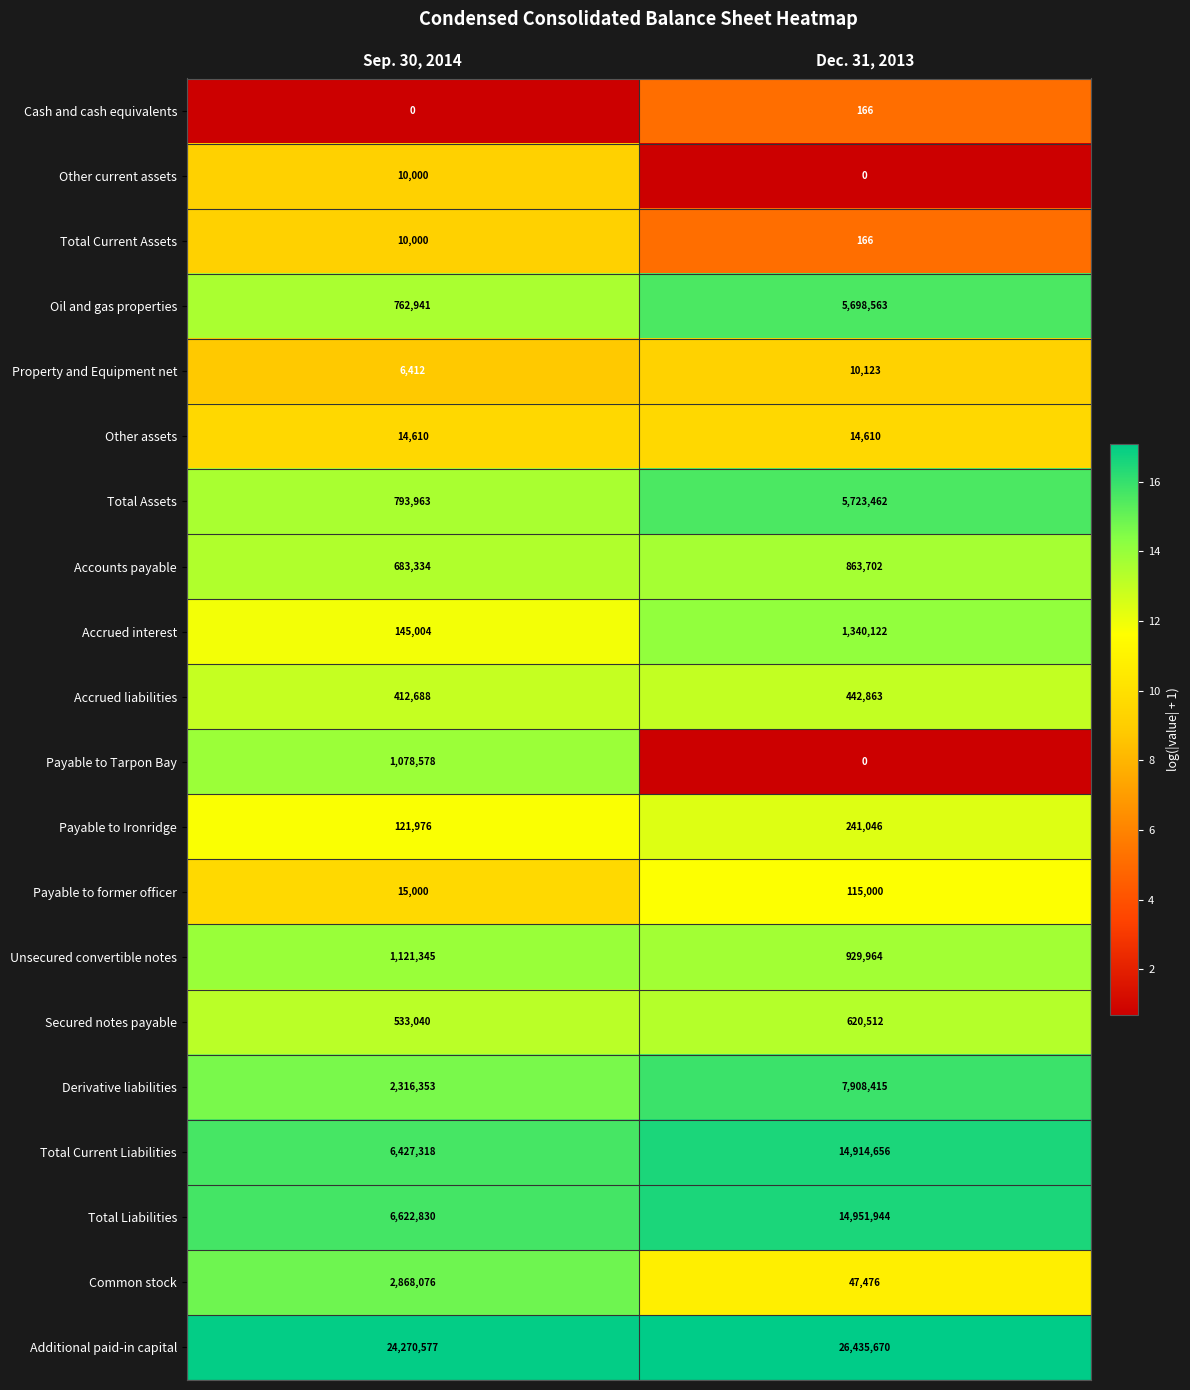

Which series has the largest range (max minus min)?

Total Current Liabilities